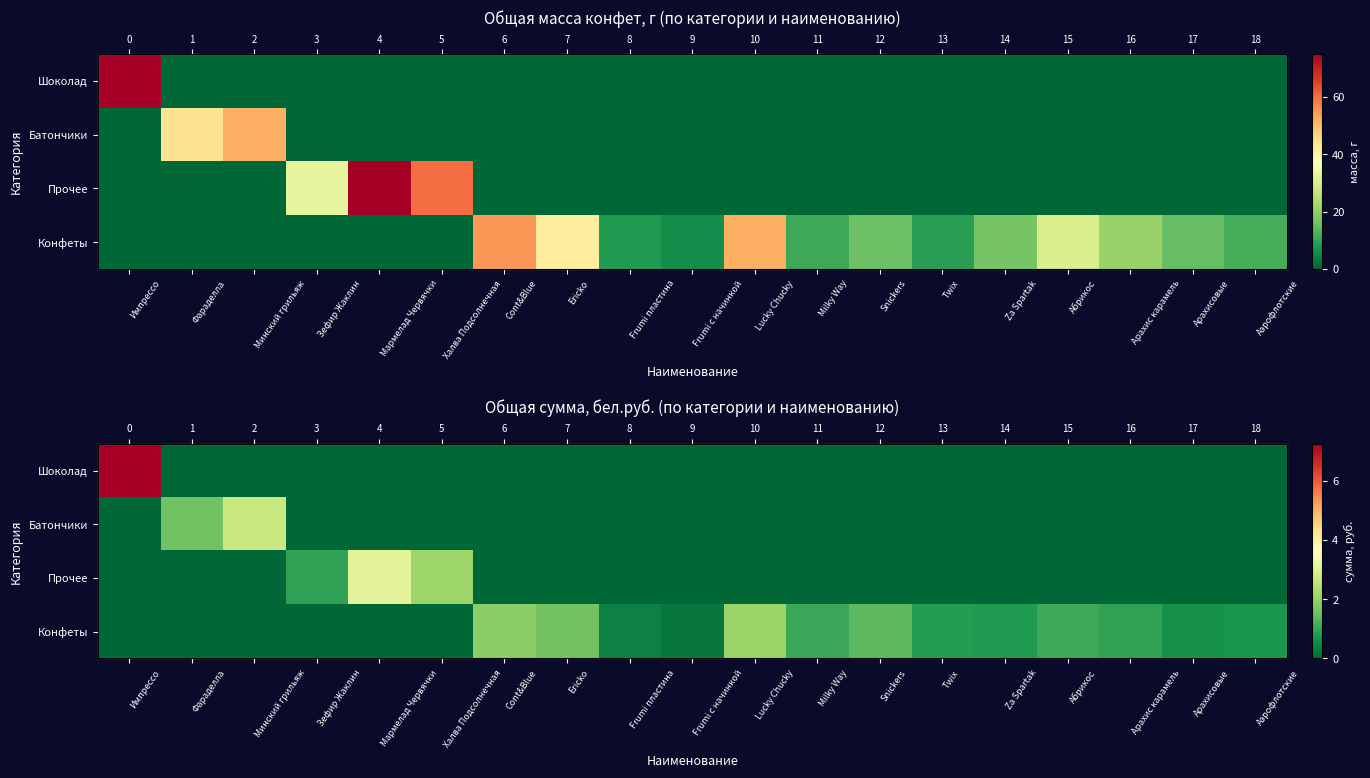

The Шоколад series shows 2.9 at Арахисовые. True or false?

False